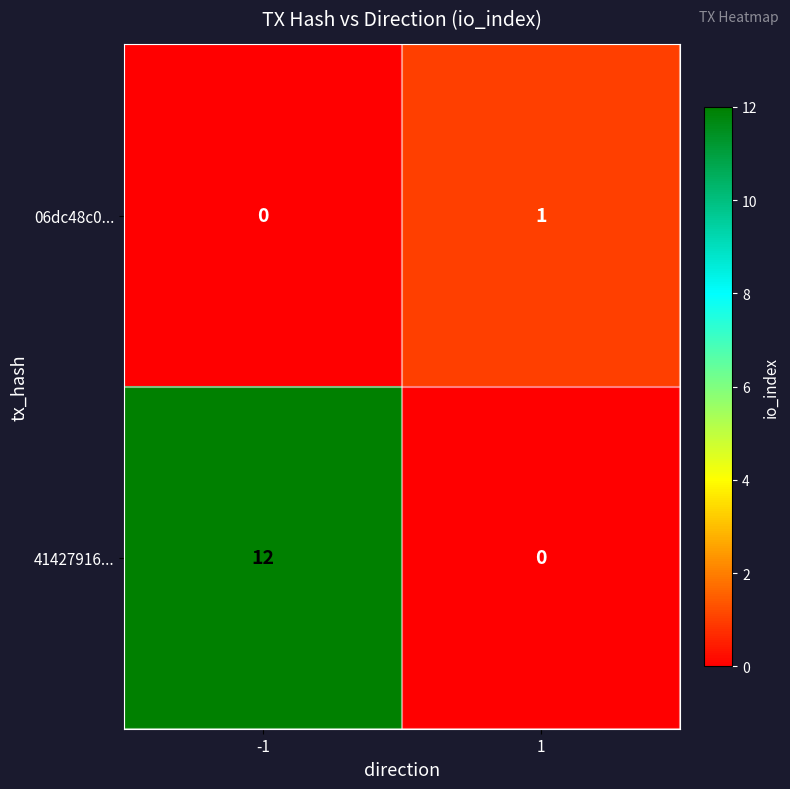

What is the difference between the highest and lowest values at 1?

1